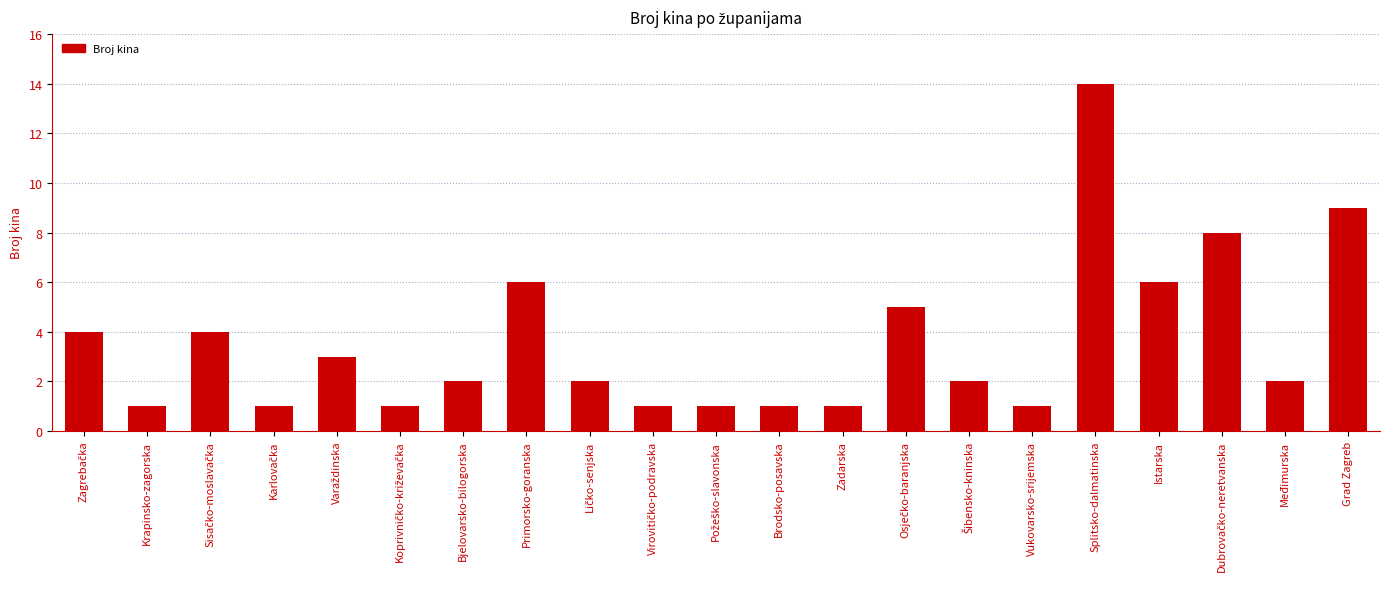

What position from the right is Grad Zagreb?

1